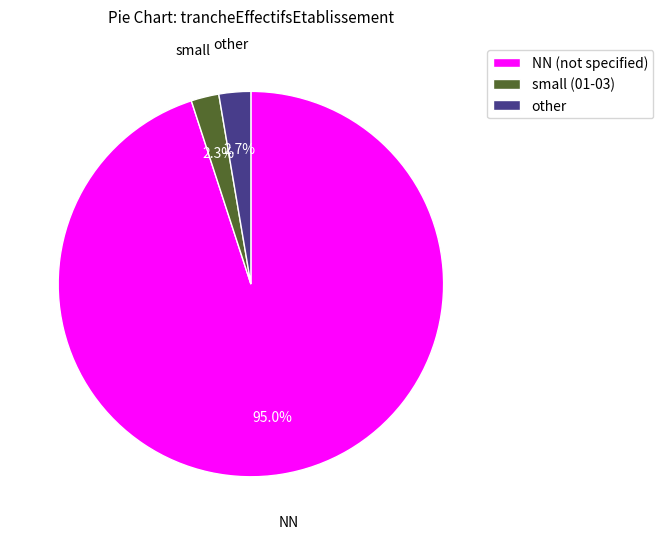

What percentage is NOT represented by NN (not specified)?

5.0%